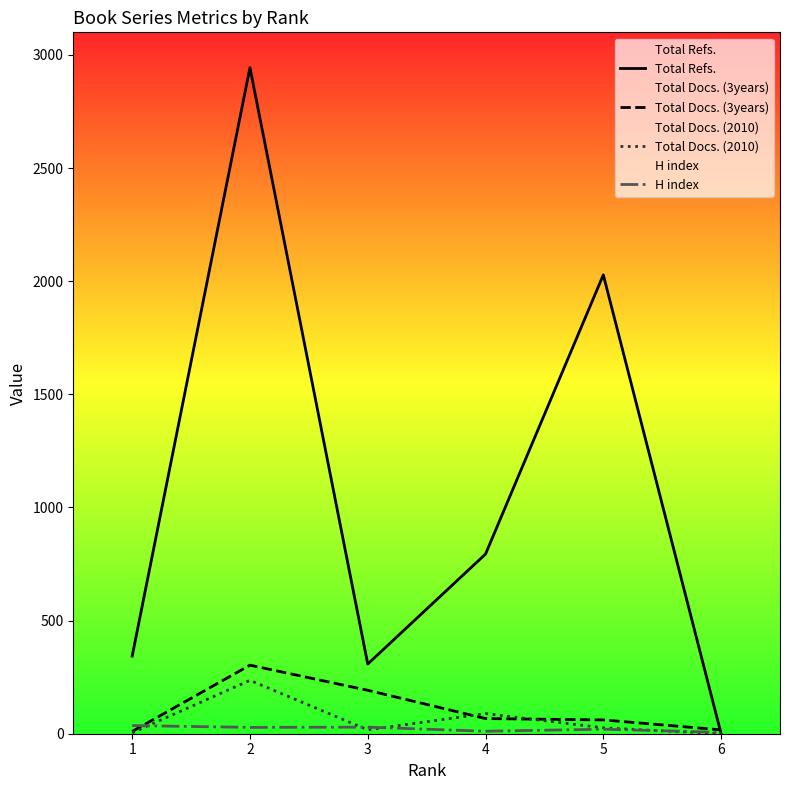

What are all the series names shown in the legend?

Total Refs., Total Docs. (3years), Total Docs. (2010), H index